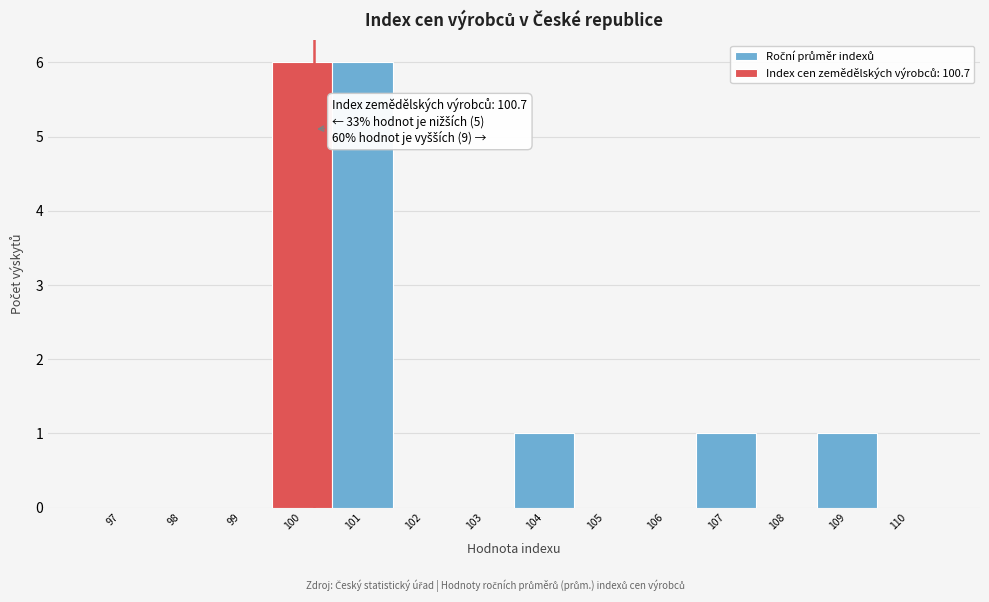

Reading left to right, transcribe all the data shown in this chart.

97=0	98=0	99=0	100=6	101=6	102=0	103=0	104=1	105=0	106=0	107=1	108=0	109=1	110=0